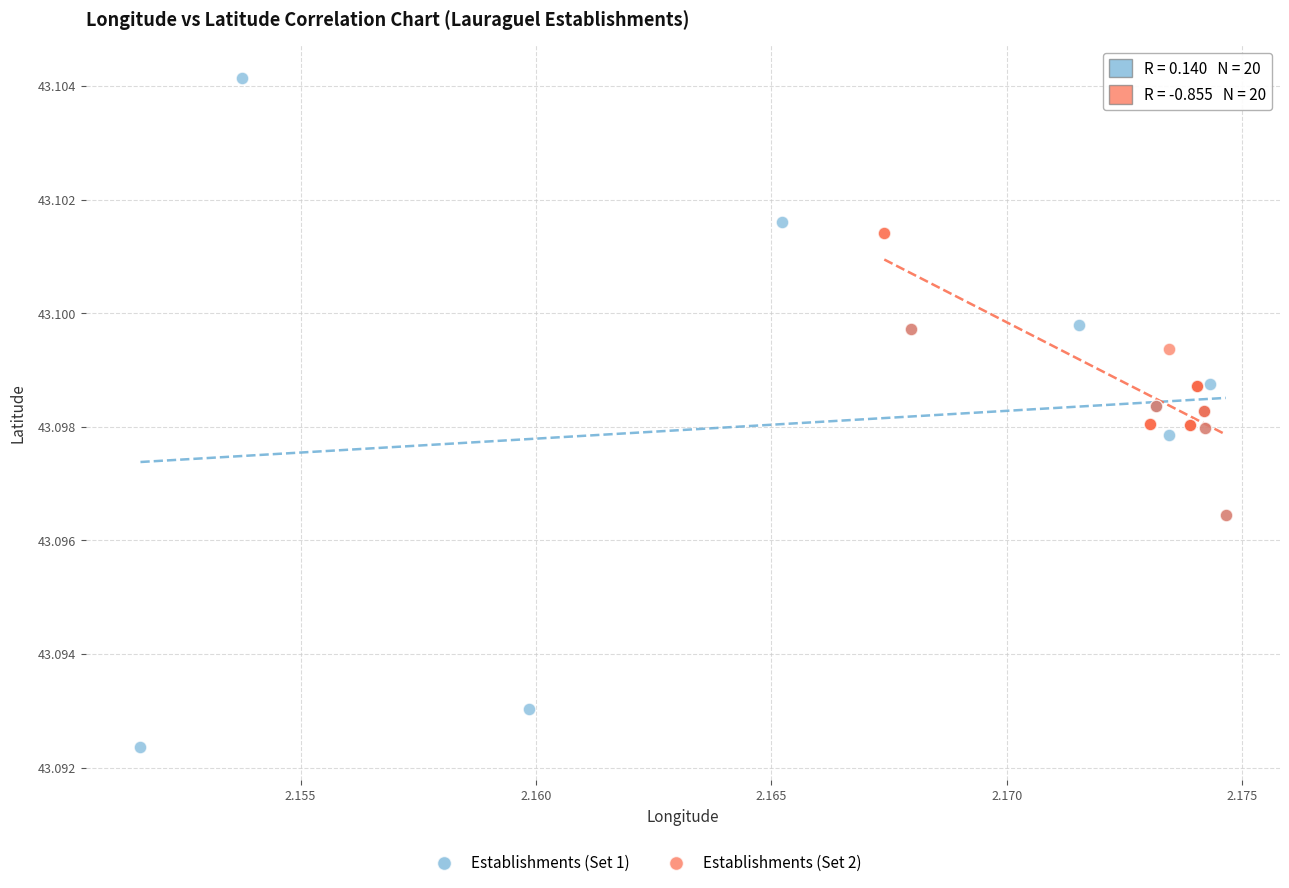

Which series reaches the minimum Y coordinate?

Establishments (Set 1)